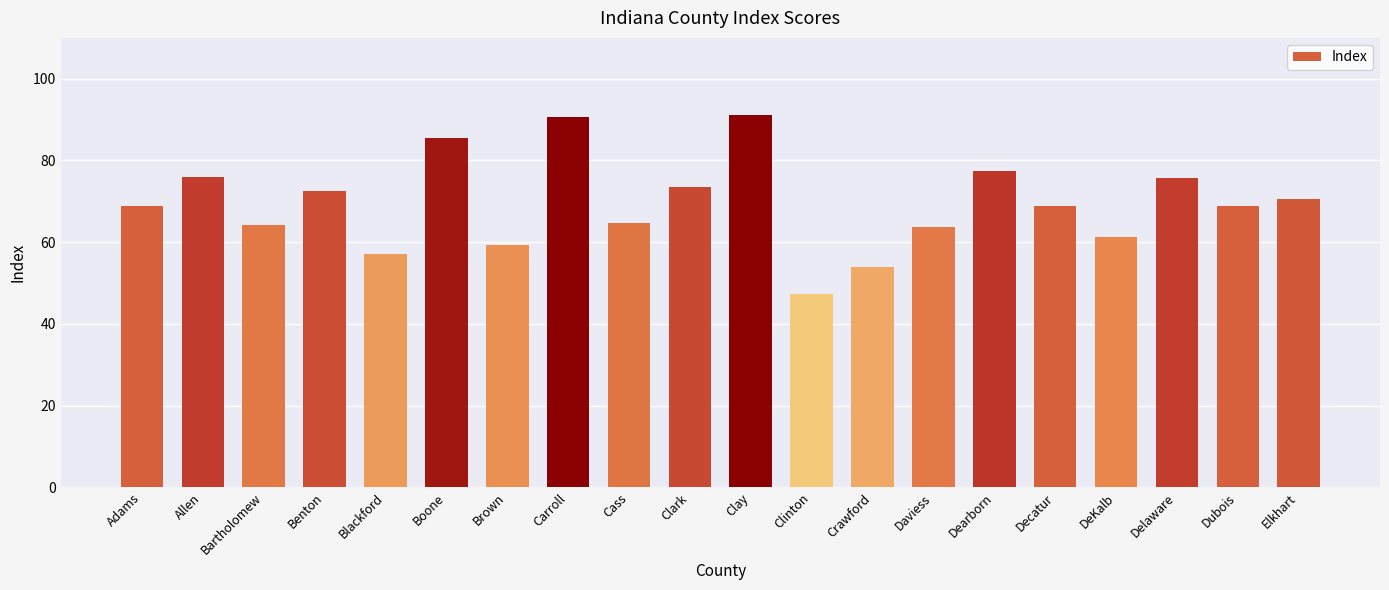

At which category does the chart reach its minimum across all series?

Clinton